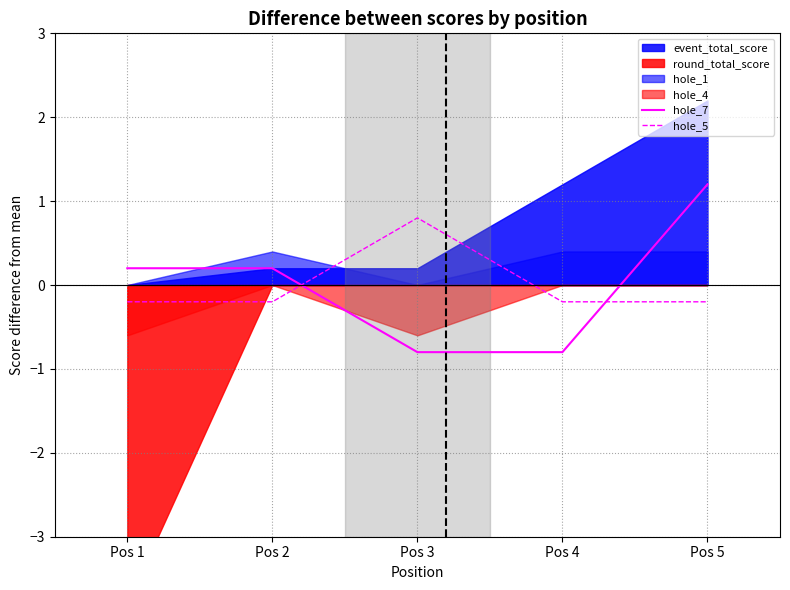

Does the chart display data point markers on the line(s)?

No